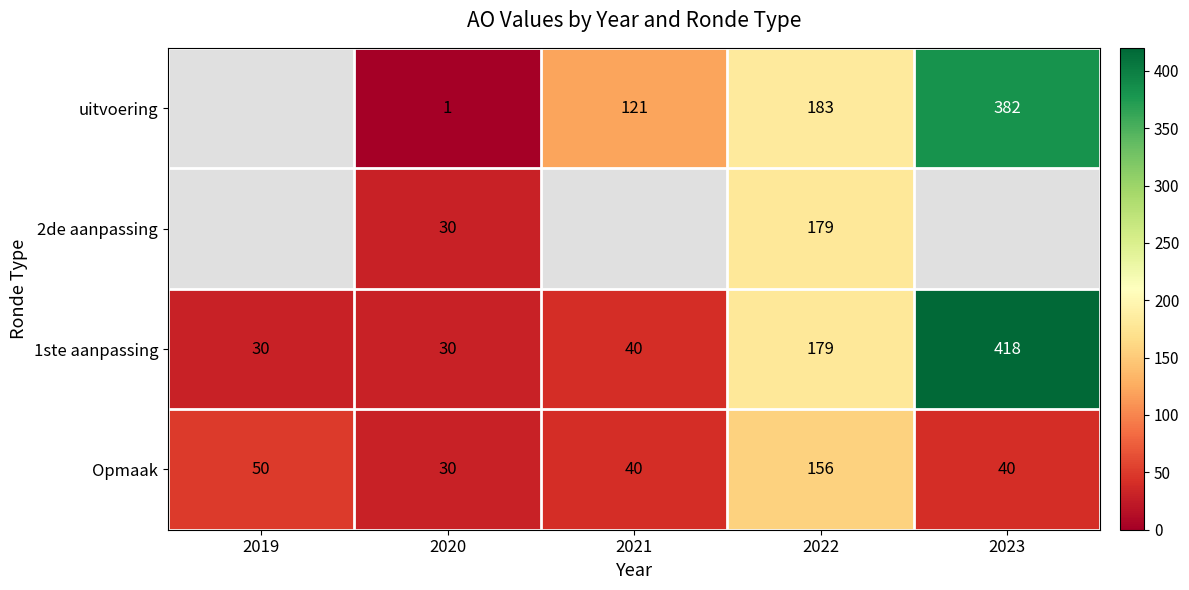

Between 2023 and 2022, which is larger?

2023